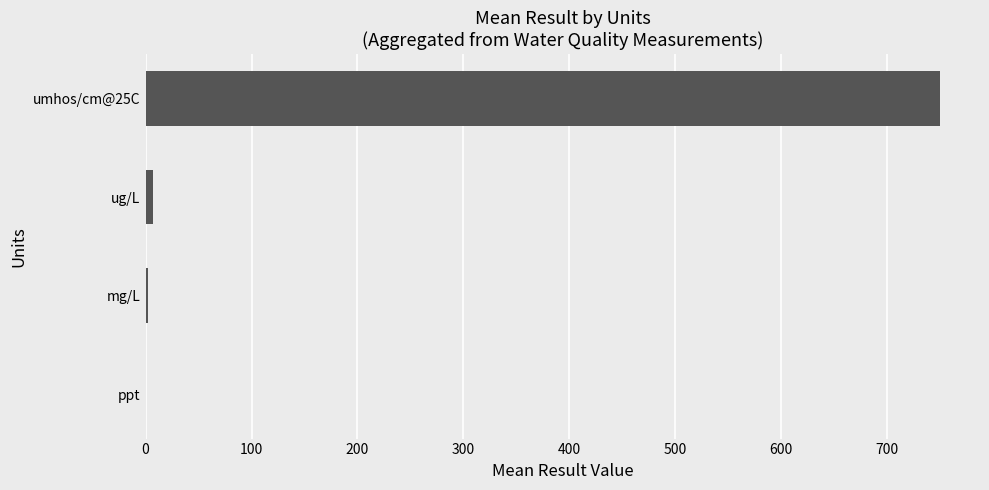

The chart shows a value of 750.1 at umhos/cm@25C. True or false?

True